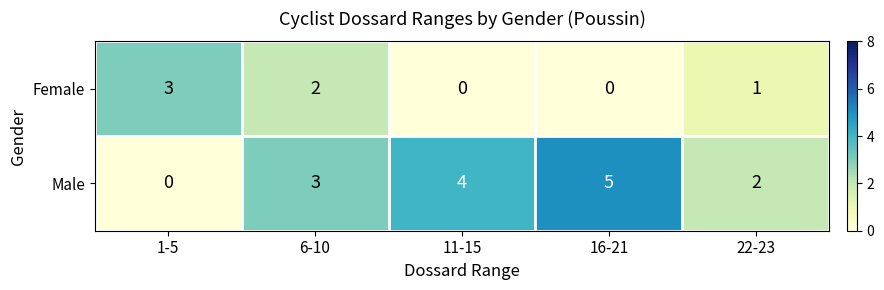

List the series in order of their overall mean, highest first.

Male, Female